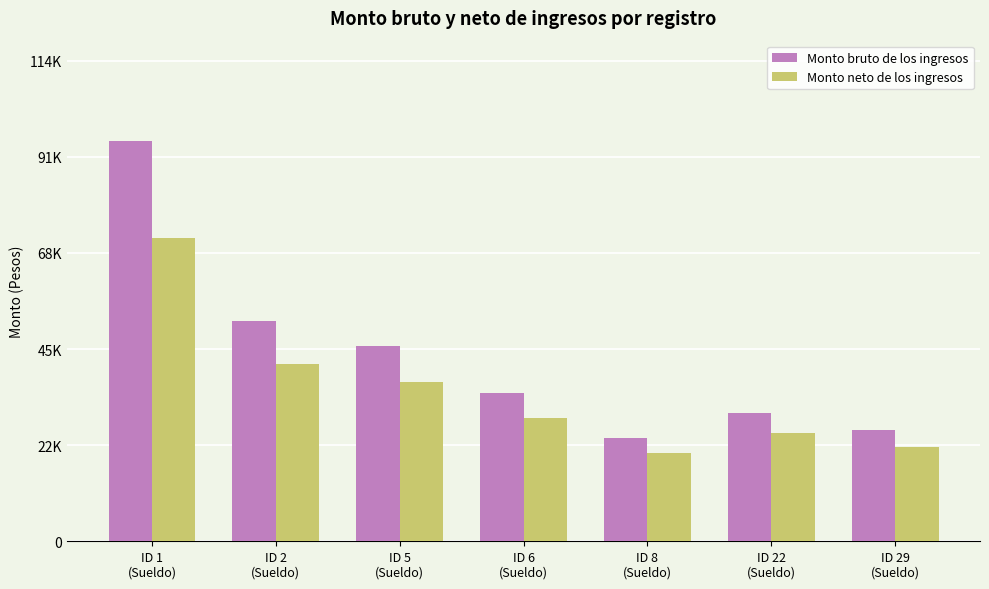

What is the maximum value shown in the chart?

95327.0